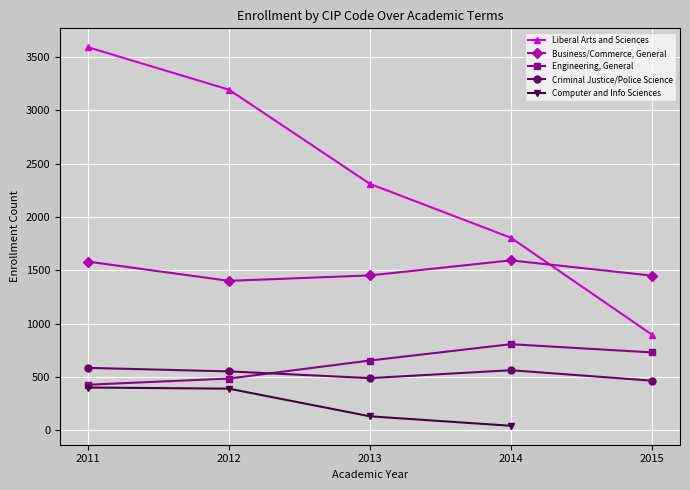

What is the difference between the second highest and second lowest values in the Liberal Arts and Sciences series?

1388